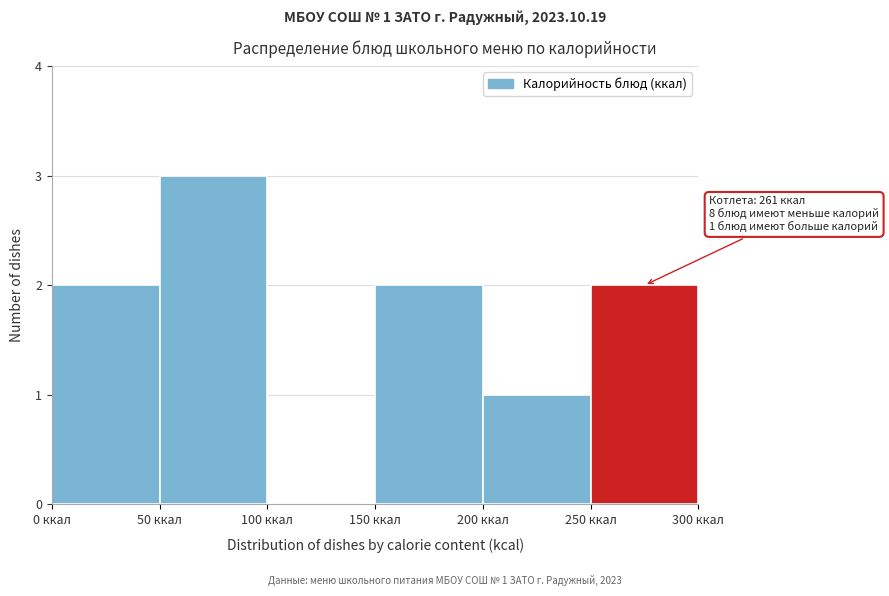

Over which range of the x-axis is the bar tallest?

50 to 100